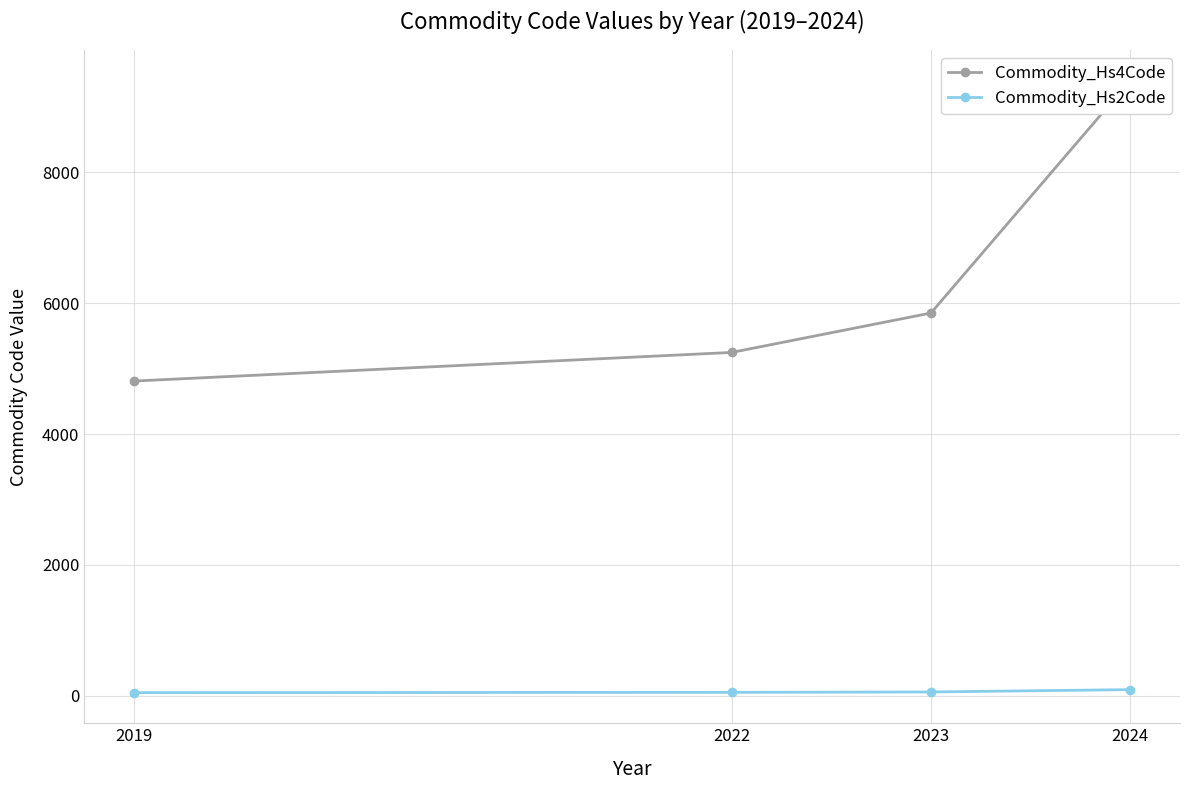

Where is Commodity_Hs4Code nearest to the value 7108?

2023